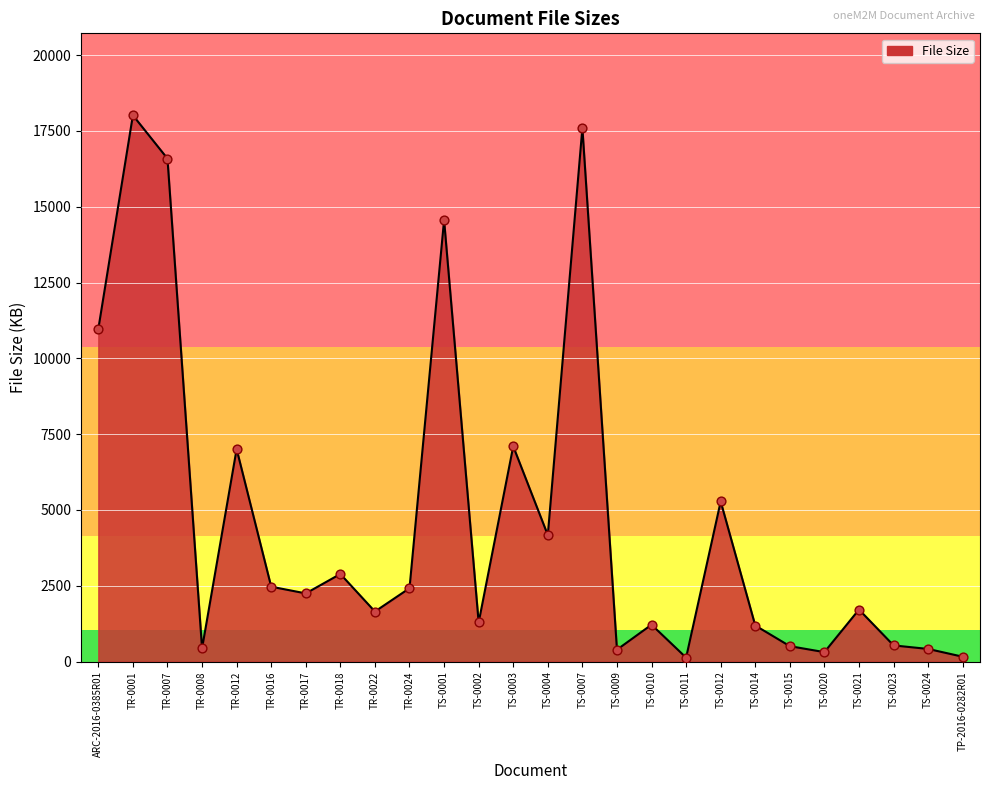

Approximately how many times larger is the value at TS-0001 compared to TS-0011?

111.2